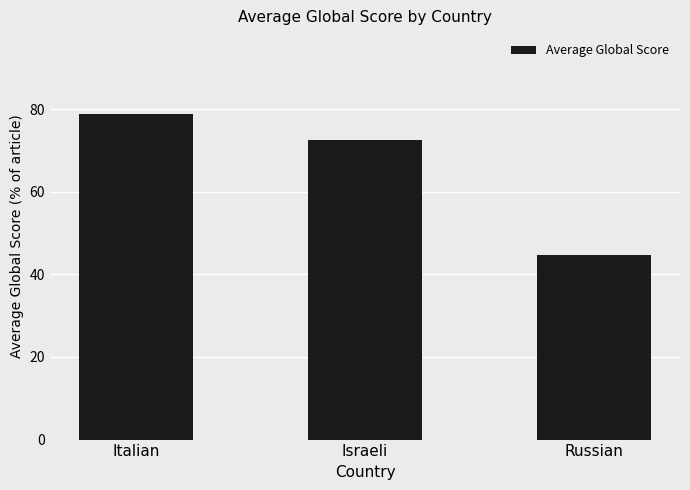

What is the value of the 1st bar from the left?

78.7